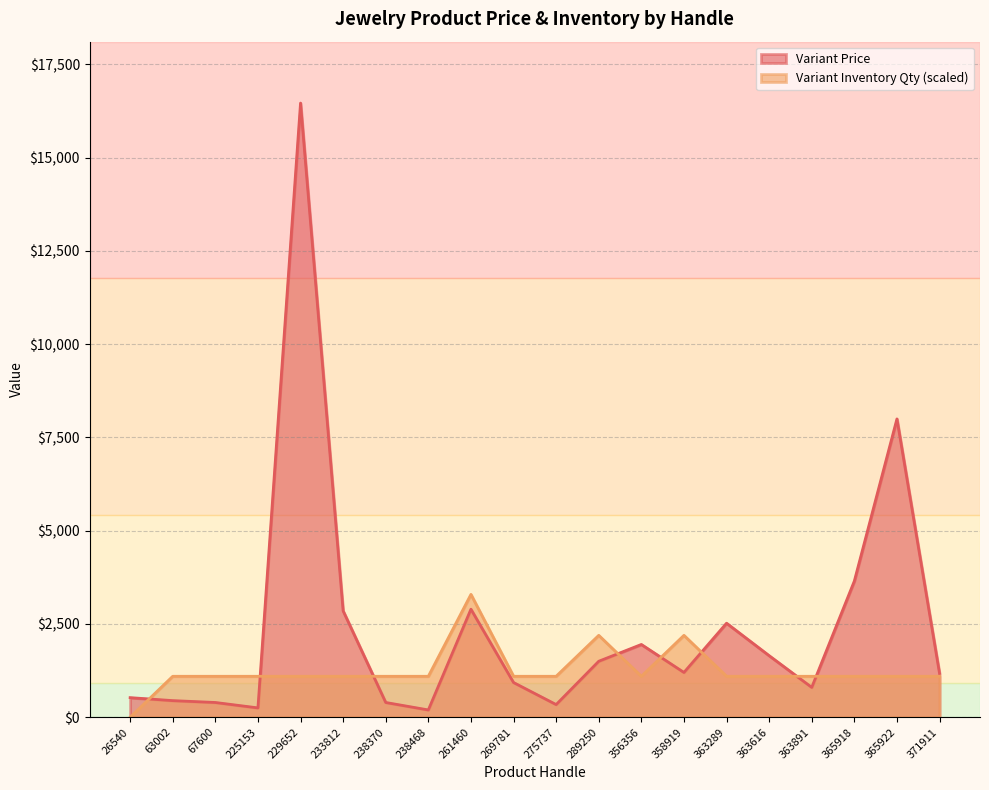

What is the maximum value for Variant Inventory Qty?

3292.0